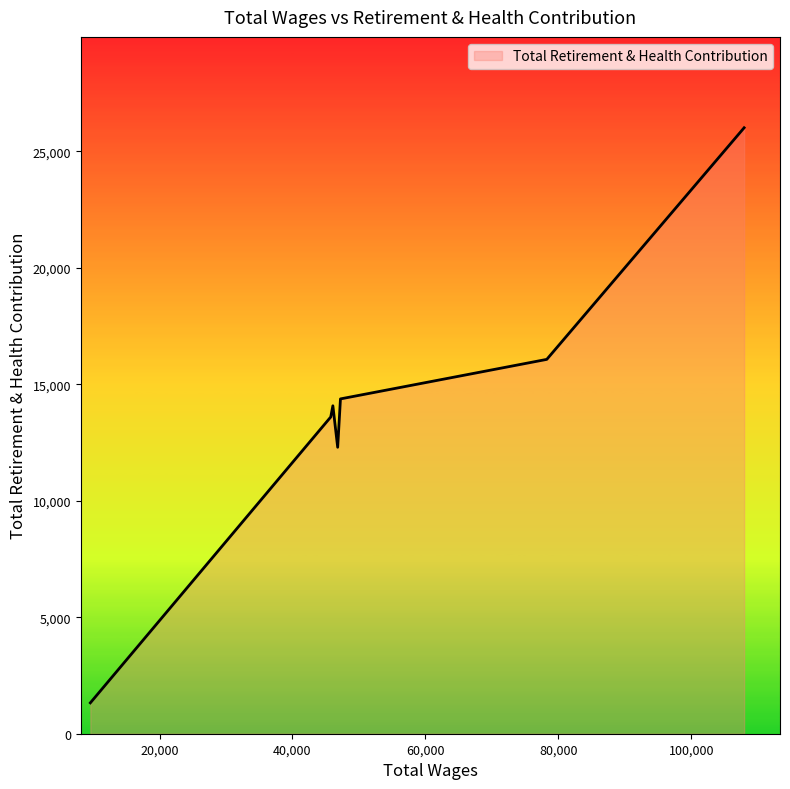

What is the smallest value displayed?

1325